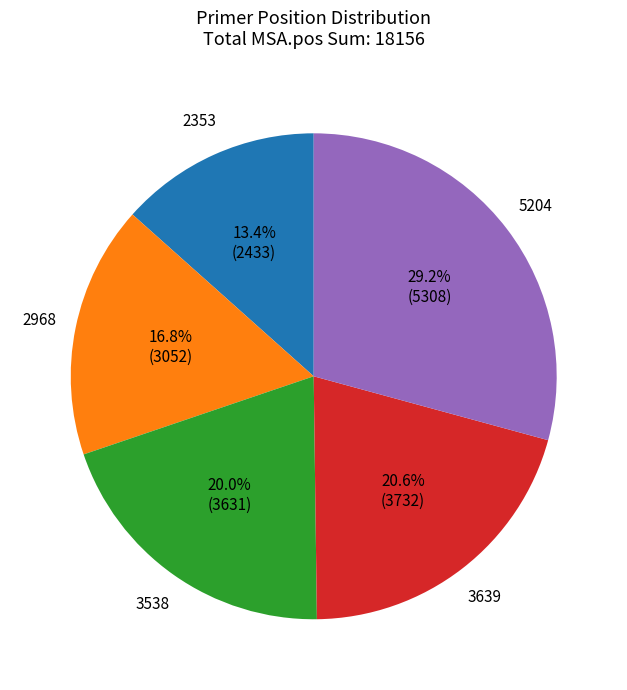

To the nearest percent, what percentage of the pie is 2968?

17%